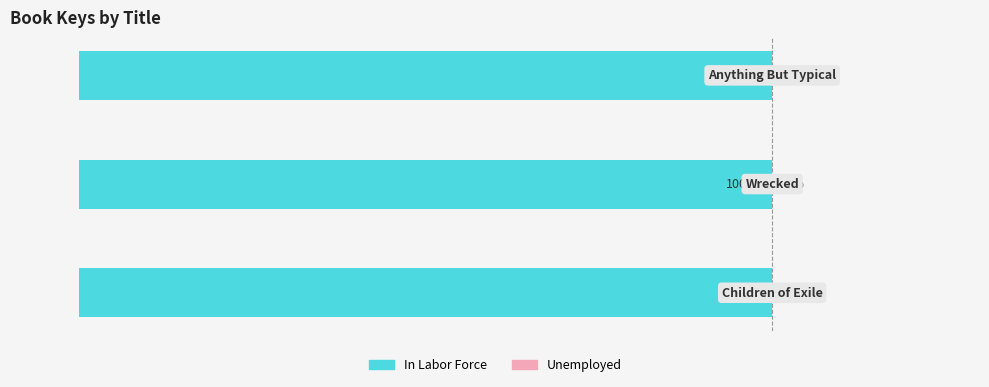

Which series changed the most between 0 and 2?

In Labor Force